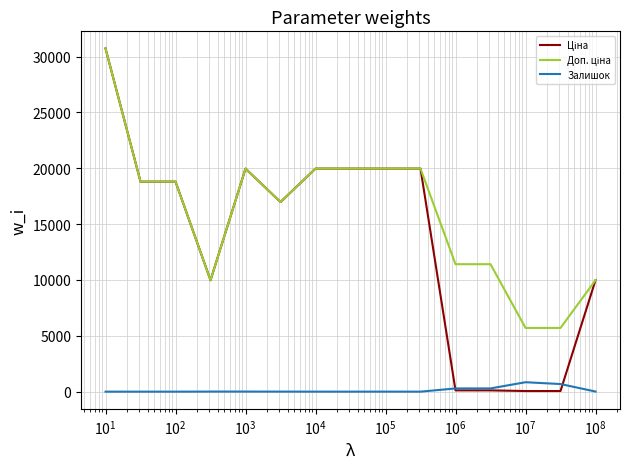

What is the maximum value for Залишок?

845.0